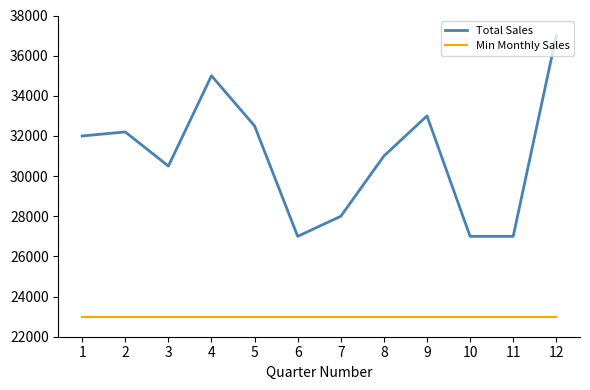

At which category is the sum across all series the highest?

12